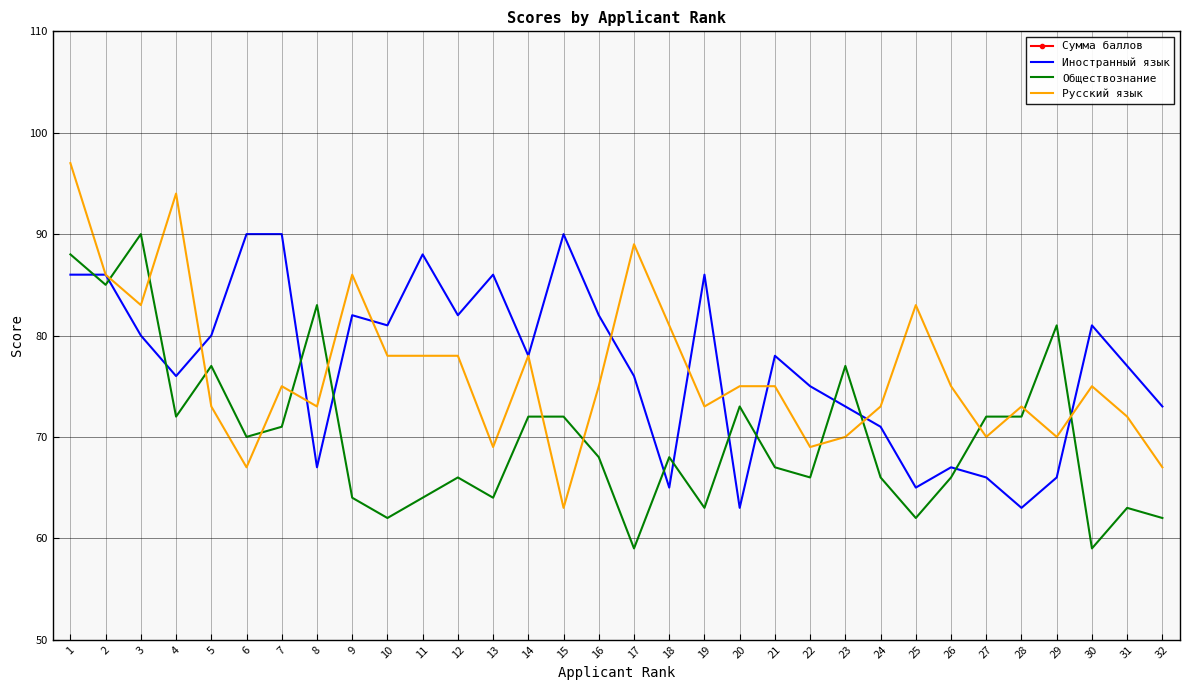

Is the value of Сумма баллов at 9 greater than the value of Обществознание at 19?

Yes